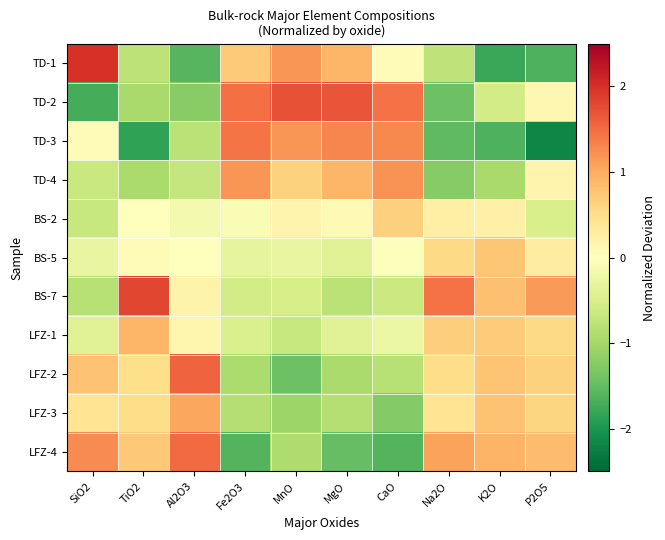

Reading left to right, what are all the values shown in this chart?

TD-1: SiO2=2.0	TiO2=-0.8	Al2O3=-1.6	Fe2O3=0.7	MnO=1.2	MgO=0.9	CaO=0.1	Na2O=-0.7	K2O=-1.8	P2O5=-1.7
TD-2: SiO2=-1.7	TiO2=-1.0	Al2O3=-1.2	Fe2O3=1.5	MnO=1.7	MgO=1.7	CaO=1.5	Na2O=-1.4	K2O=-0.6	P2O5=0.1
TD-3: SiO2=0.1	TiO2=-1.8	Al2O3=-0.8	Fe2O3=1.4	MnO=1.2	MgO=1.3	CaO=1.3	Na2O=-1.5	K2O=-1.6	P2O5=-2.2
TD-4: SiO2=-0.6	TiO2=-0.9	Al2O3=-0.7	Fe2O3=1.2	MnO=0.6	MgO=0.9	CaO=1.2	Na2O=-1.2	K2O=-1.0	P2O5=0.2
BS-2: SiO2=-0.7	TiO2=0.0	Al2O3=-0.2	Fe2O3=-0.1	MnO=0.2	MgO=0.1	CaO=0.7	Na2O=0.2	K2O=0.2	P2O5=-0.5
BS-5: SiO2=-0.3	TiO2=0.0	Al2O3=0.0	Fe2O3=-0.3	MnO=-0.3	MgO=-0.4	CaO=-0.0	Na2O=0.6	K2O=0.7	P2O5=0.3
BS-7: SiO2=-0.8	TiO2=1.8	Al2O3=0.2	Fe2O3=-0.5	MnO=-0.5	MgO=-0.8	CaO=-0.6	Na2O=1.5	K2O=0.8	P2O5=1.1
LFZ-1: SiO2=-0.4	TiO2=0.9	Al2O3=0.1	Fe2O3=-0.5	MnO=-0.7	MgO=-0.4	CaO=-0.2	Na2O=0.7	K2O=0.7	P2O5=0.5
LFZ-2: SiO2=0.8	TiO2=0.5	Al2O3=1.6	Fe2O3=-0.9	MnO=-1.4	MgO=-1.0	CaO=-0.8	Na2O=0.5	K2O=0.8	P2O5=0.6
LFZ-3: SiO2=0.4	TiO2=0.5	Al2O3=1.0	Fe2O3=-0.8	MnO=-1.1	MgO=-0.8	CaO=-1.3	Na2O=0.4	K2O=0.8	P2O5=0.6
LFZ-4: SiO2=1.3	TiO2=0.7	Al2O3=1.5	Fe2O3=-1.6	MnO=-0.9	MgO=-1.5	CaO=-1.6	Na2O=1.1	K2O=0.9	P2O5=0.8